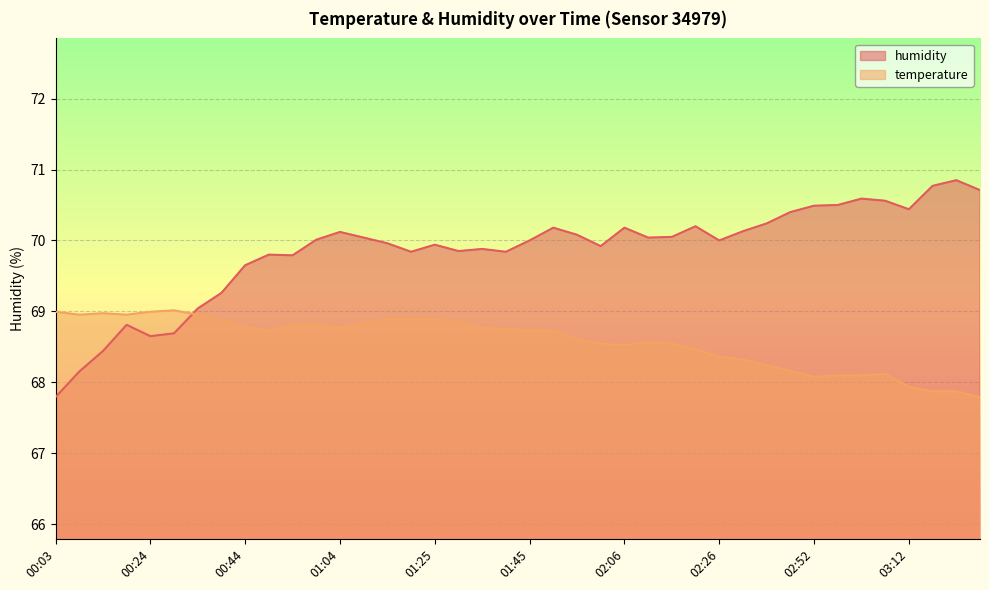

What are all the series names shown in the legend?

humidity, temperature